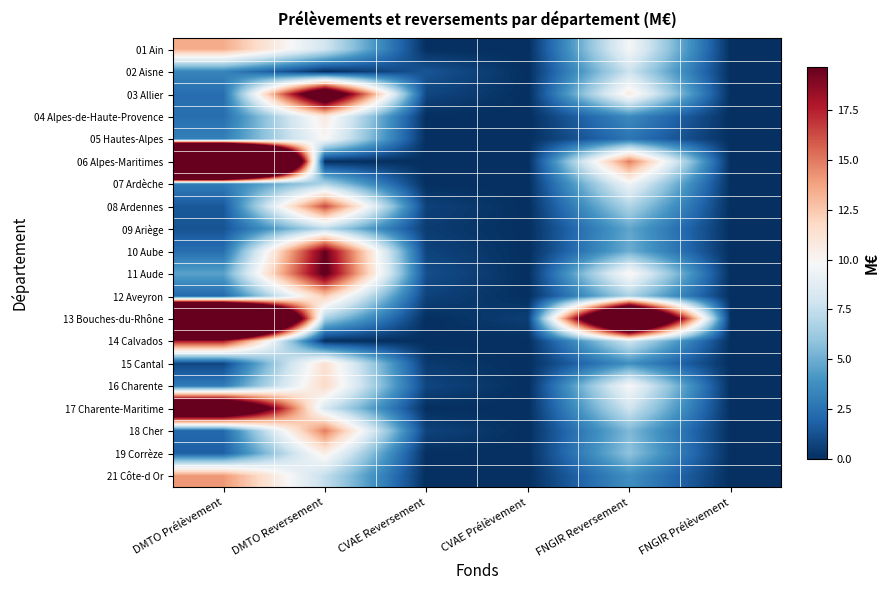

Rank the series by their maximum value, from highest to lowest.

06 Alpes-Maritimes, 13 Bouches-du-Rhône, 17 Charente-Maritime, 03 Allier, 11 Aude, 10 Aube, 14 Calvados, 08 Ardennes, 18 Cher, 21 Côte-d Or, 01 Ain, 12 Aveyron, 16 Charente, 15 Cantal, 04 Alpes-de-Haute-Provence, 19 Corrèze, 05 Hautes-Alpes, 07 Ardèche, 02 Aisne, 09 Ariège